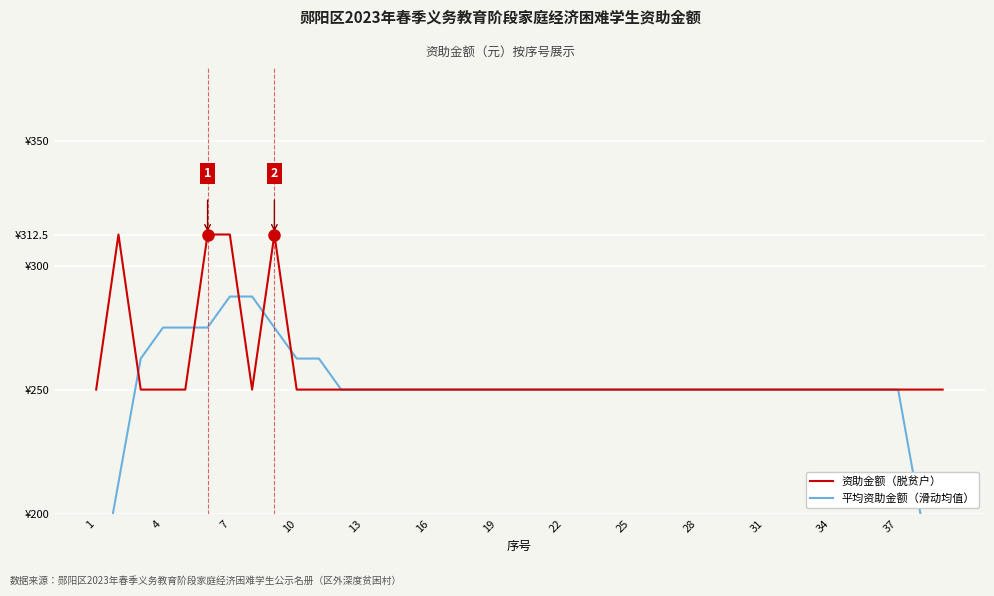

Reading left to right, extract all data points from this chart.

资助金额（脱贫户）: 250.0	312.5	250.0	250.0	250.0	312.5	312.5	250.0	312.5	250.0	250.0	250.0	250.0	250.0	250.0	250.0	250.0	250.0	250.0	250.0	250.0	250.0	250.0	250.0	250.0	250.0	250.0	250.0	250.0	250.0	250.0	250.0	250.0	250.0	250.0	250.0	250.0	250.0	250.0
平均资助金额（滑动均值）: 162.5	212.5	262.5	275.0	275.0	275.0	287.5	287.5	275.0	262.5	262.5	250.0	250.0	250.0	250.0	250.0	250.0	250.0	250.0	250.0	250.0	250.0	250.0	250.0	250.0	250.0	250.0	250.0	250.0	250.0	250.0	250.0	250.0	250.0	250.0	250.0	250.0	200.0	150.0